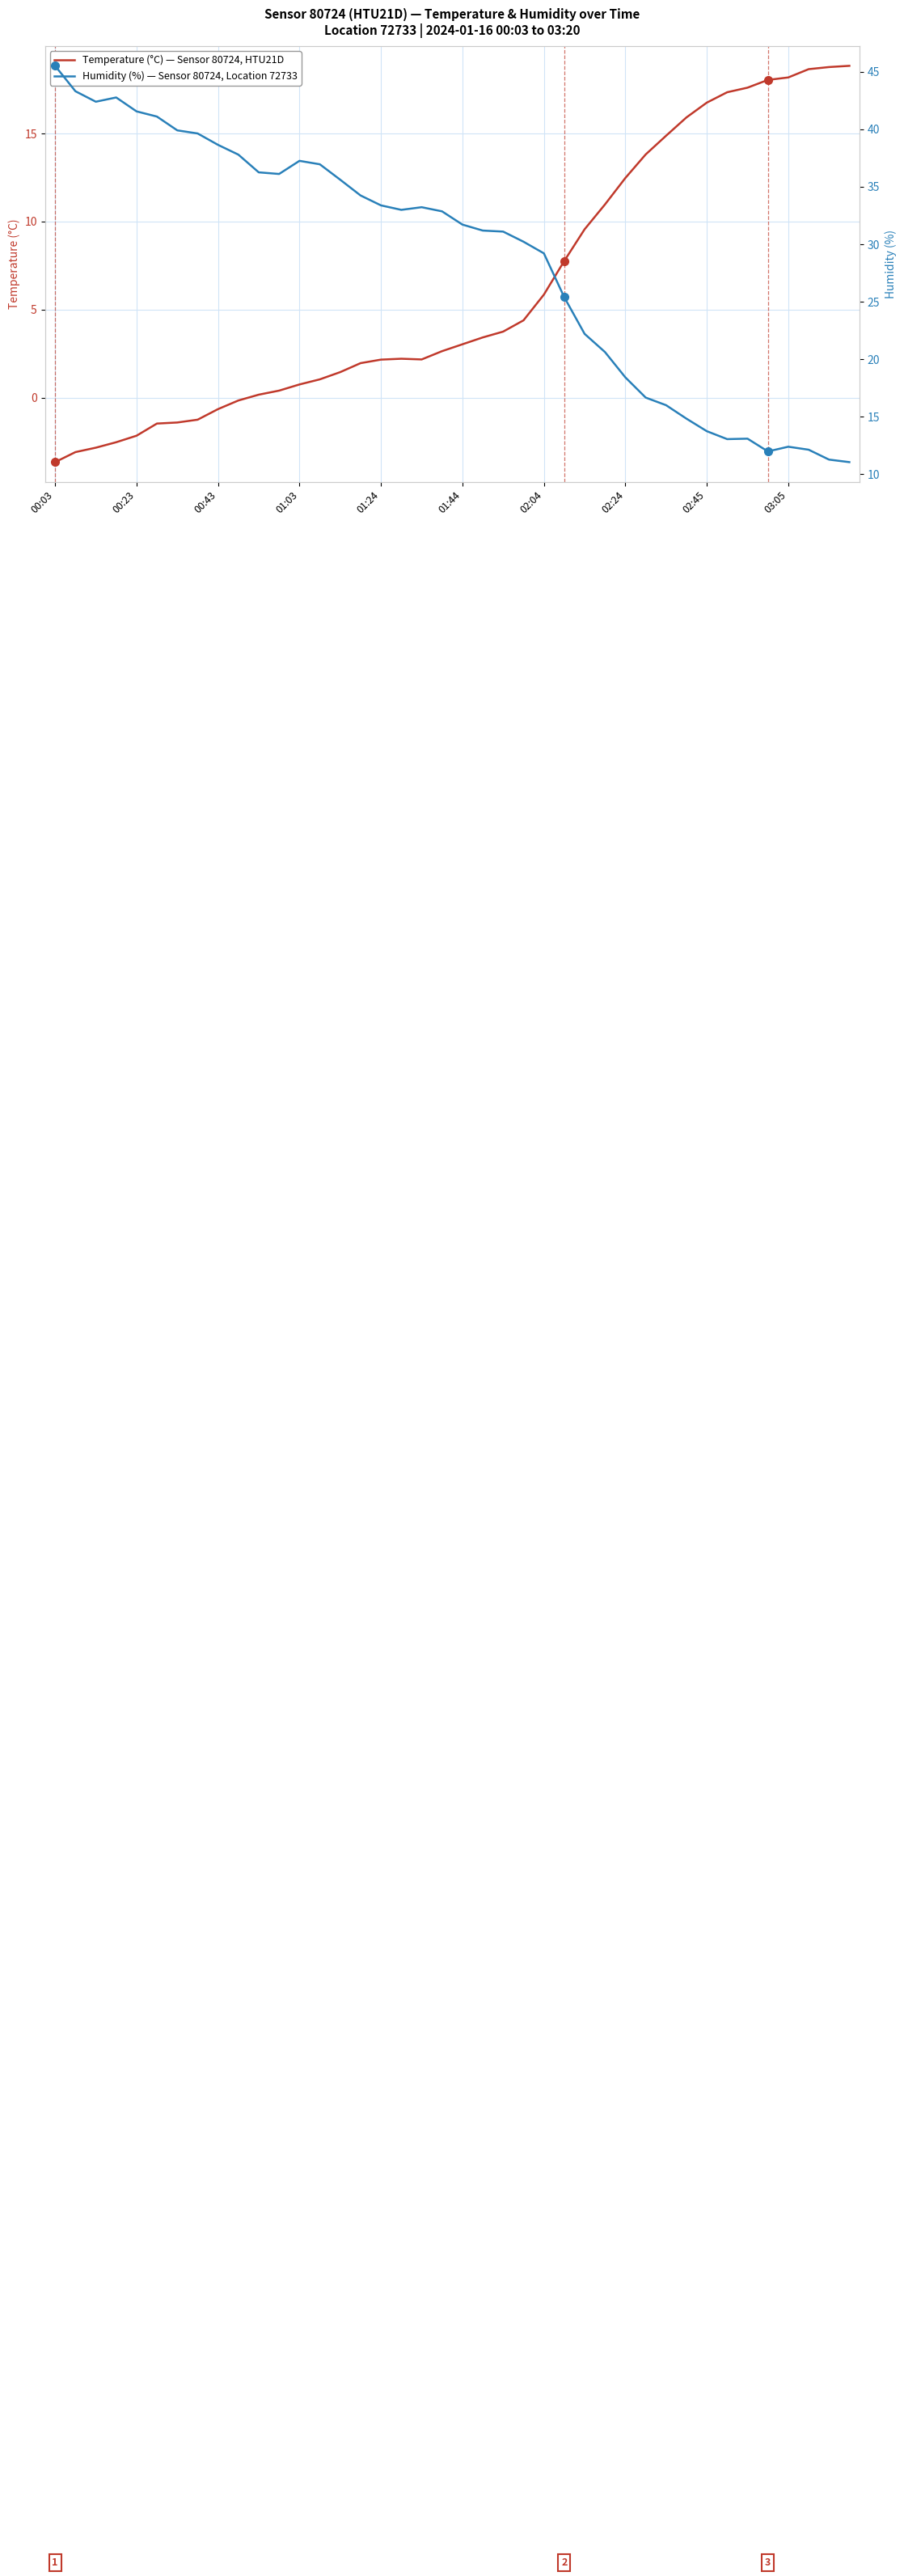

True or false: Humidity (%) and Temperature (°C) intersect in this chart.

True